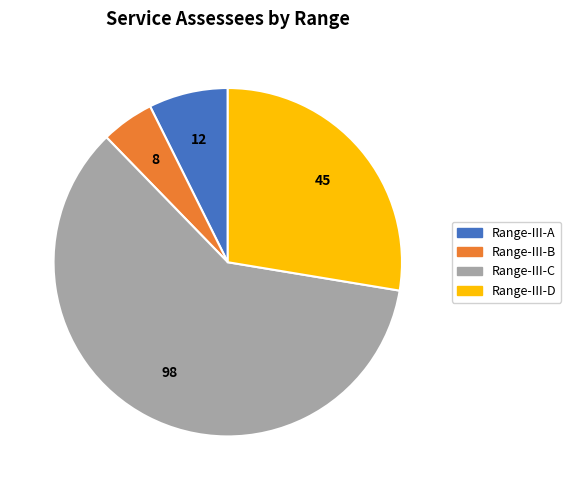

Does any single category account for the majority?

Yes